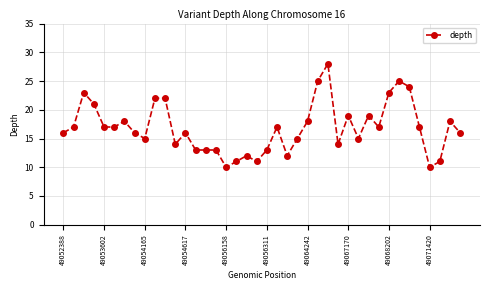

How many lines are shown in the chart?

1